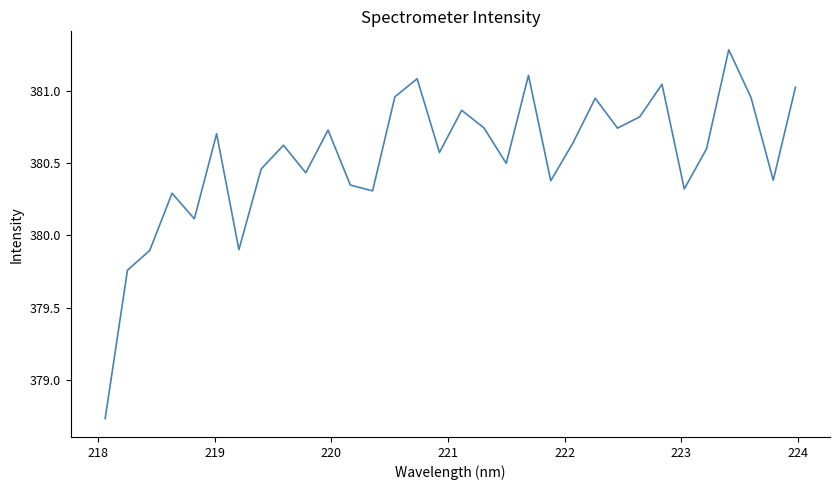

What is the difference between the maximum and minimum values?

2.5